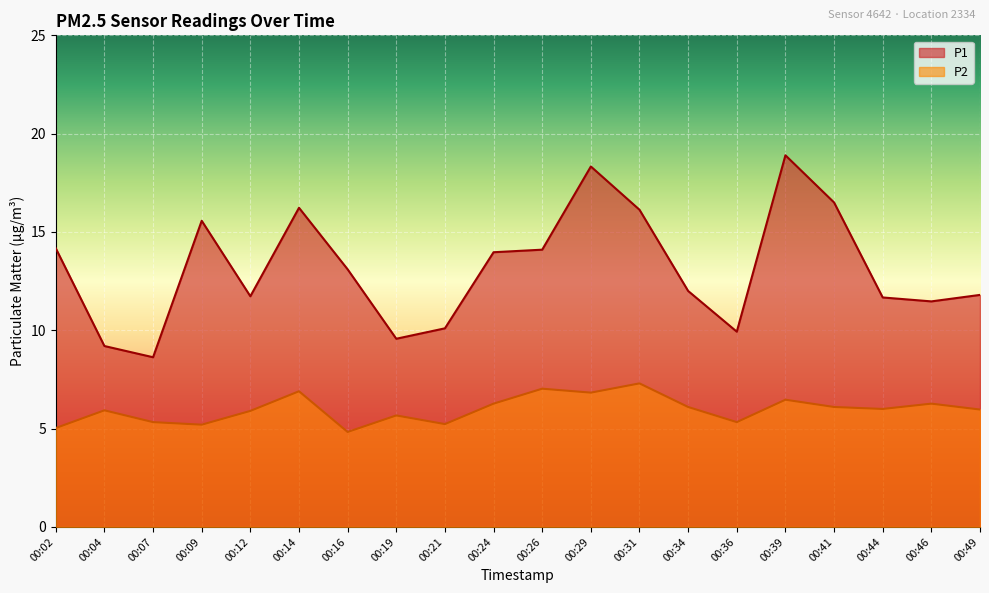

At which category is the sum across all series the highest?

00:39